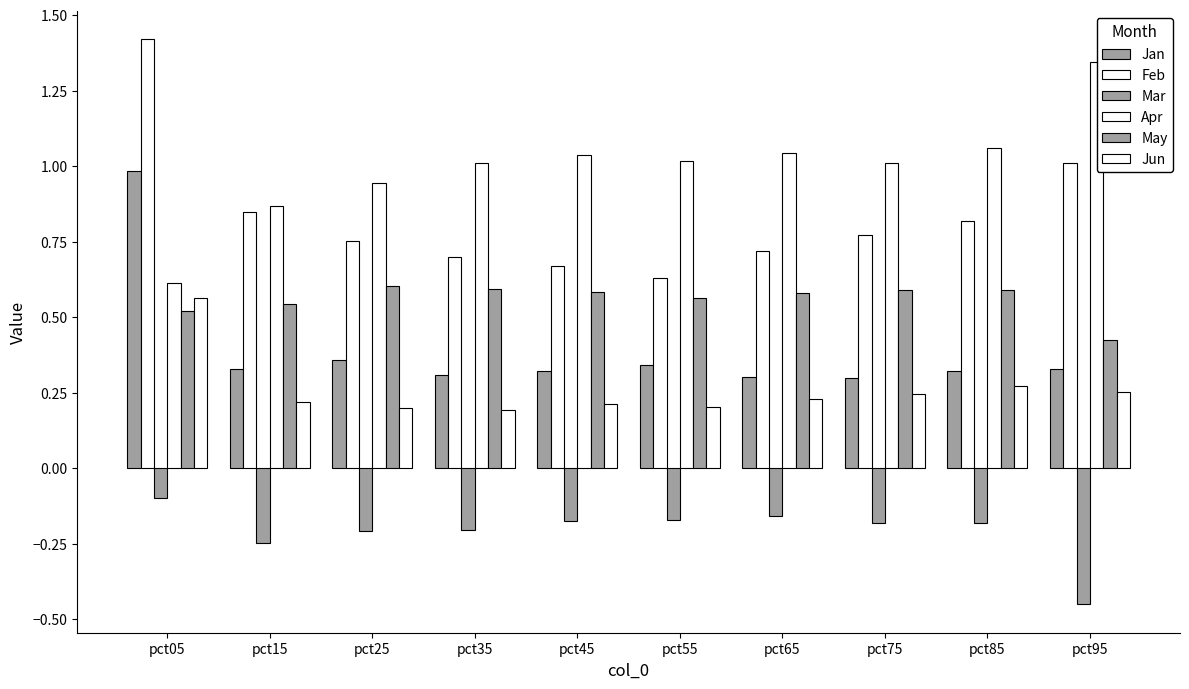

How many bars are there in each group?

6